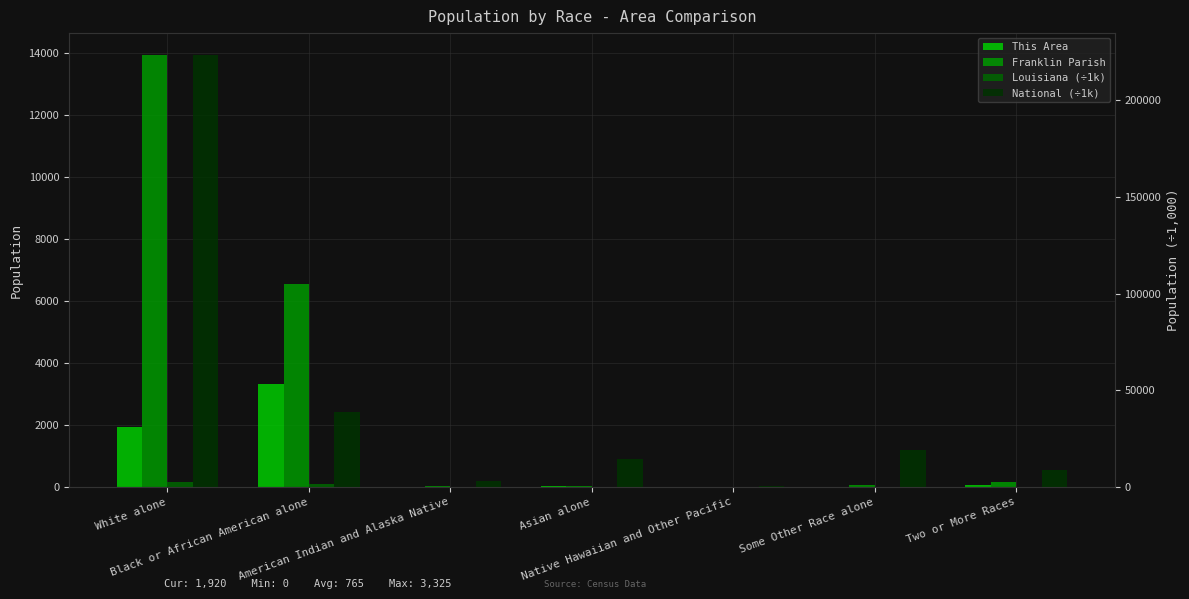

What are all the series names shown in the legend?

This Area, Franklin Parish, Louisiana (÷1k), National (÷1k)